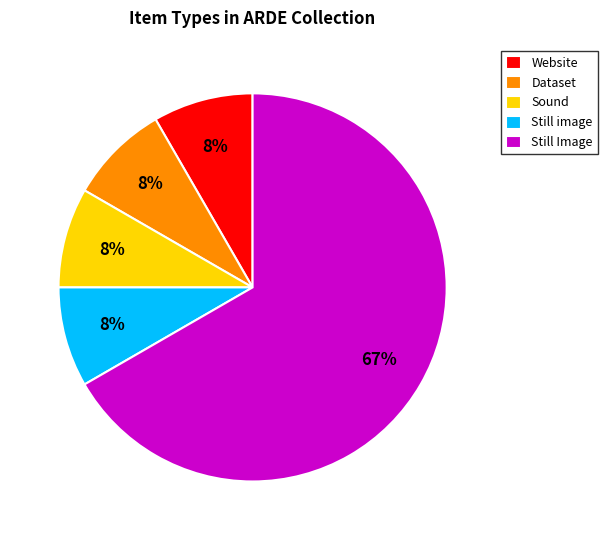

Which has a higher value, Still Image or Sound?

Still Image